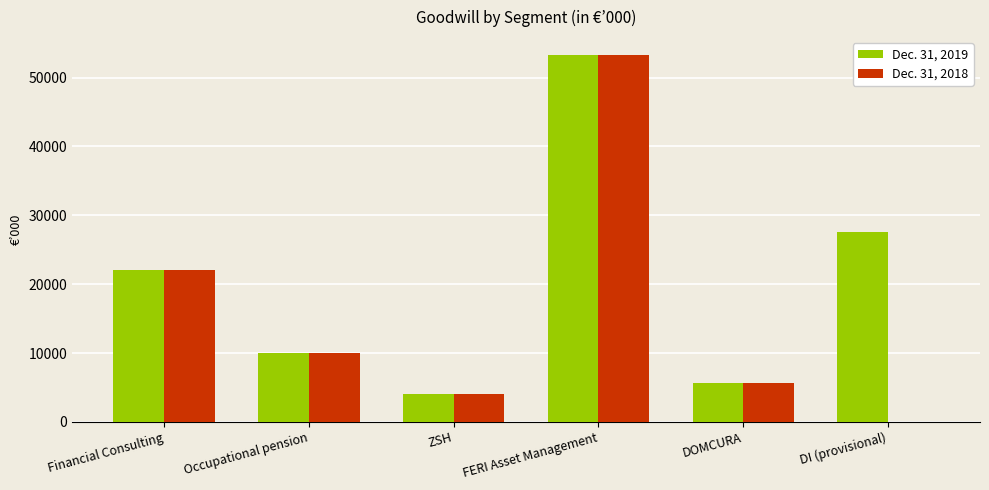

What position from the left is DI (provisional)?

6